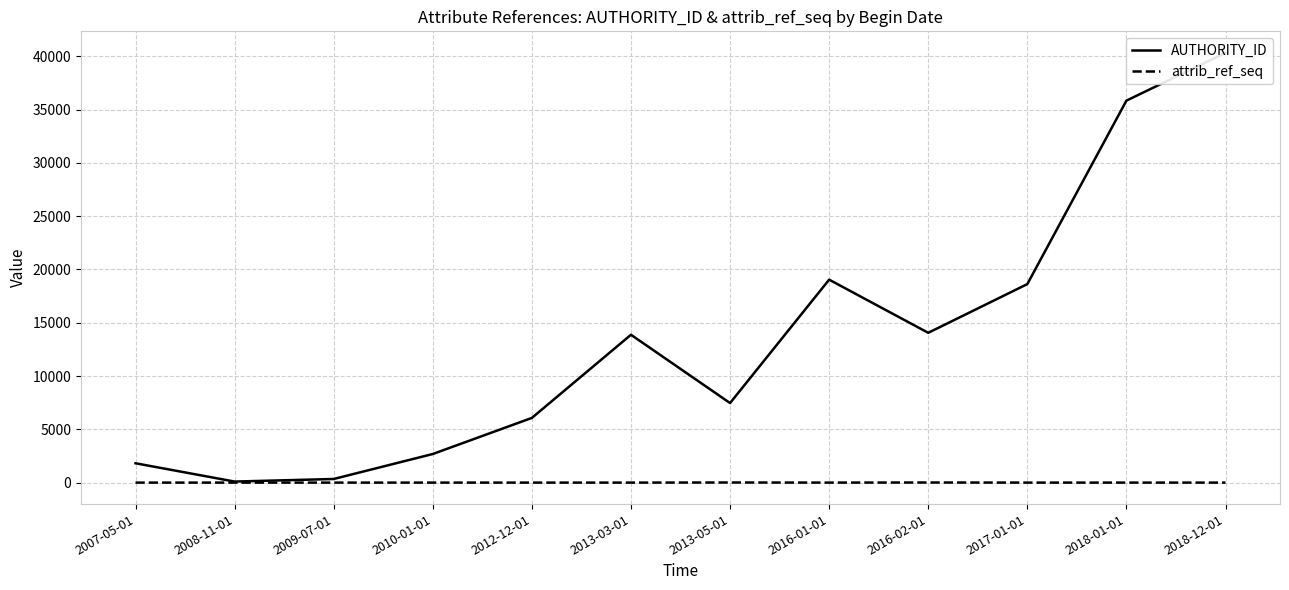

At which category is the sum across all series the highest?

2018-12-01